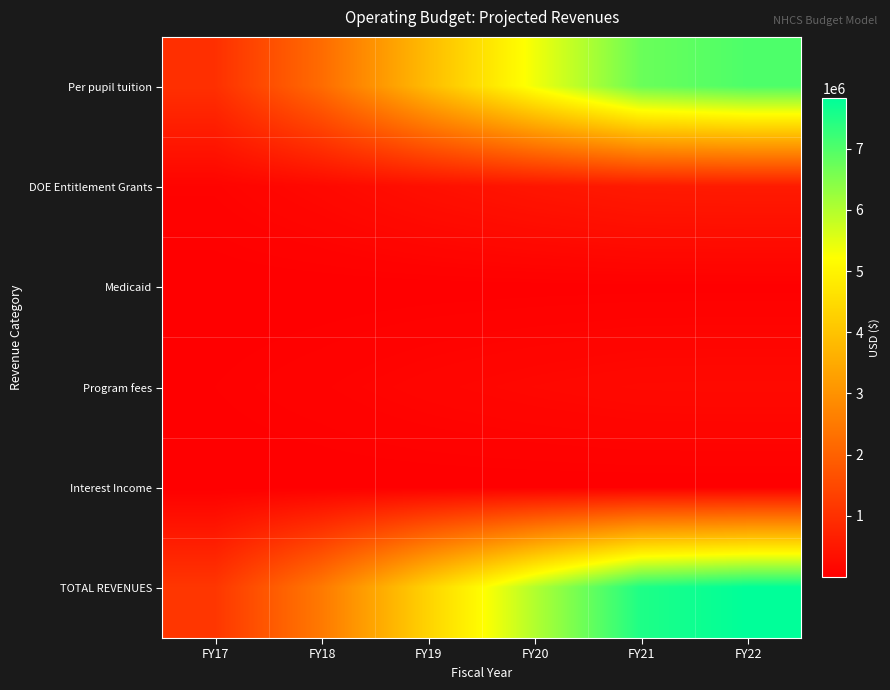

Which series has the widest spread of values?

TOTAL REVENUES